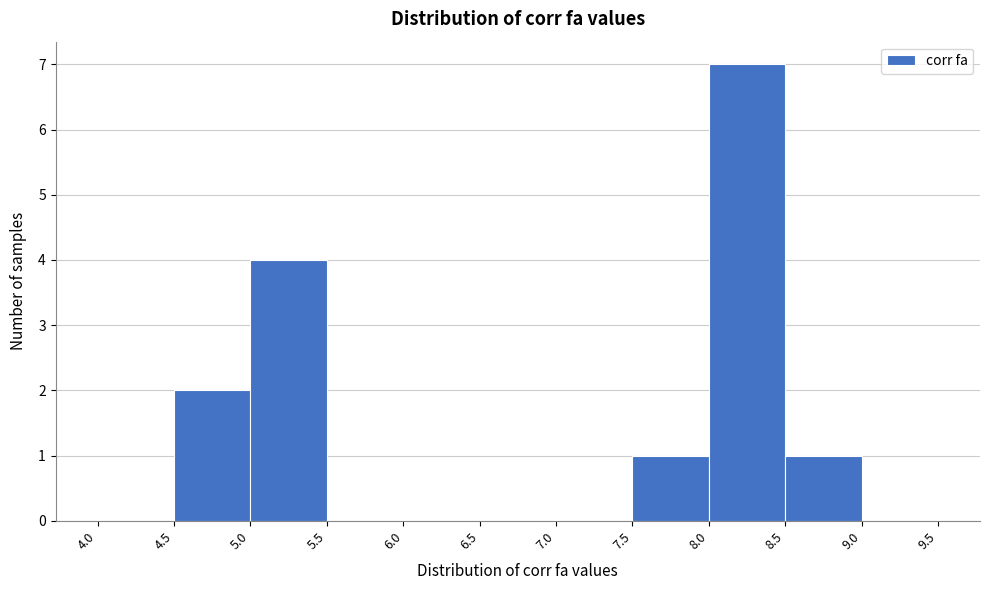

Reading left to right, list every bar in this chart as the range it spans on the x-axis followed by its height. The values are not printed on the chart, so give them approximately, as read against the axis.

4.0 to 4.5: 0
4.5 to 5.0: 2
5.0 to 5.5: 4
5.5 to 6.0: 0
6.0 to 6.5: 0
6.5 to 7.0: 0
7.0 to 7.5: 0
7.5 to 8.0: 1
8.0 to 8.5: 7
8.5 to 9.0: 1
9.0 to 9.5: 0